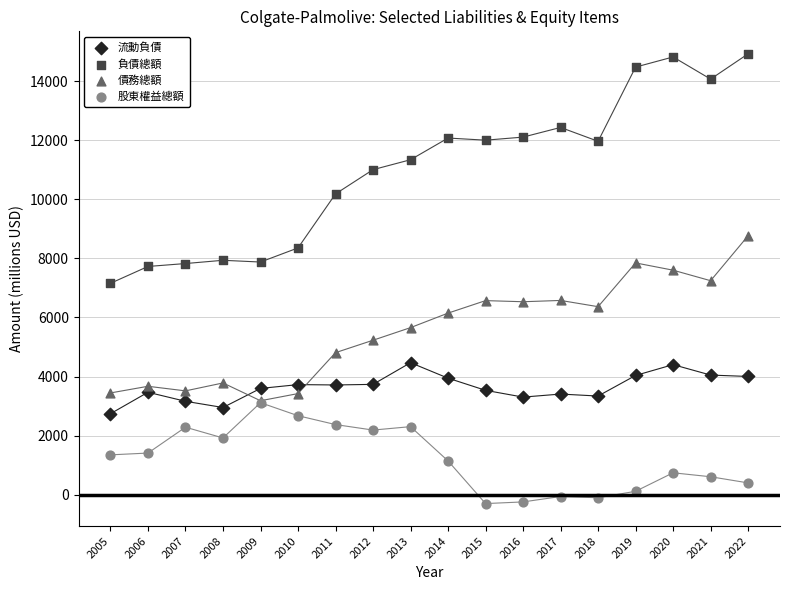

Which series contains the highest Y value?

負債總額